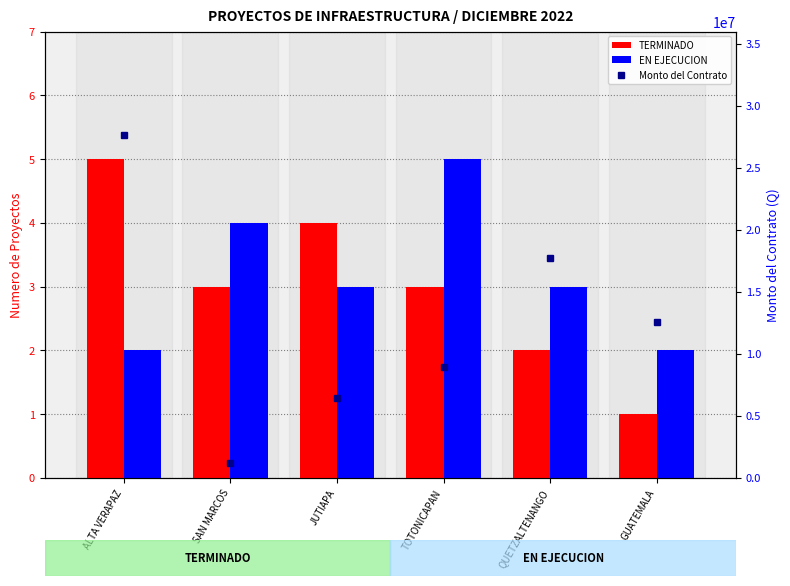

Is it true that TERMINADO equals 5.0 at ALTA VERAPAZ?

True